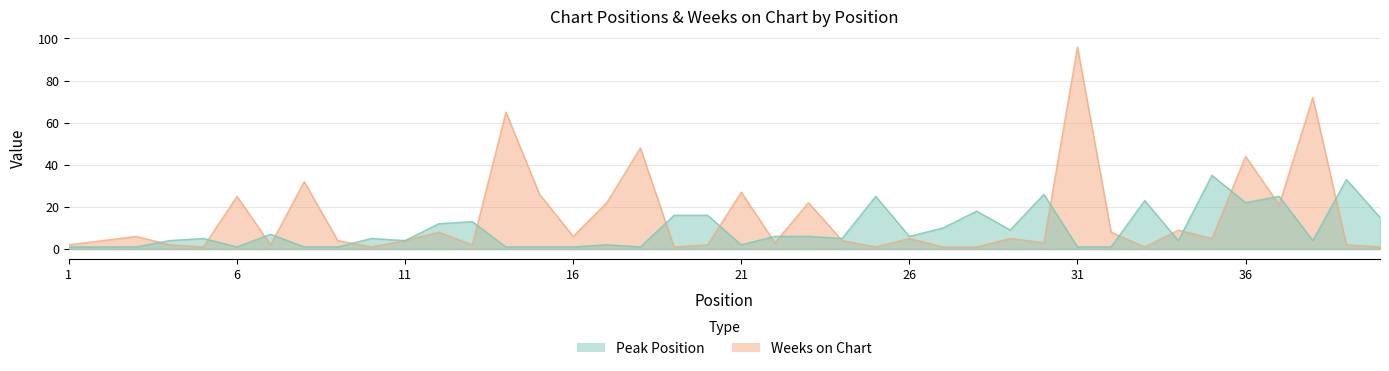

Where is the first local minimum for Peak Position?

6